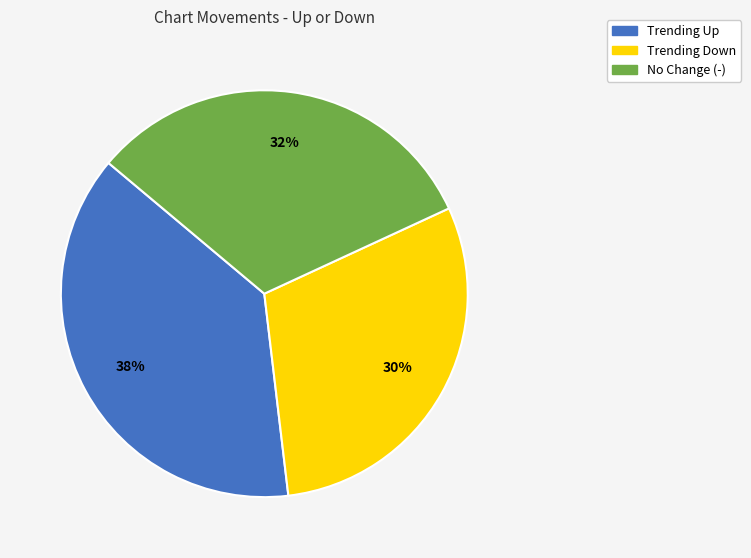

To the nearest percent, what is the average slice percentage?

33%